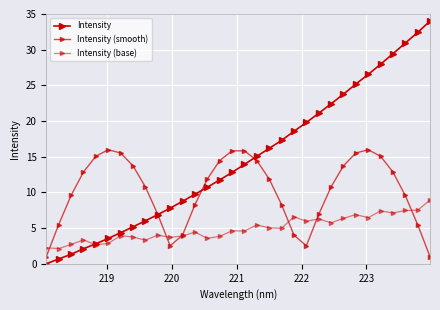

True or false: Intensity has more than 0 points higher than both neighbors.

False